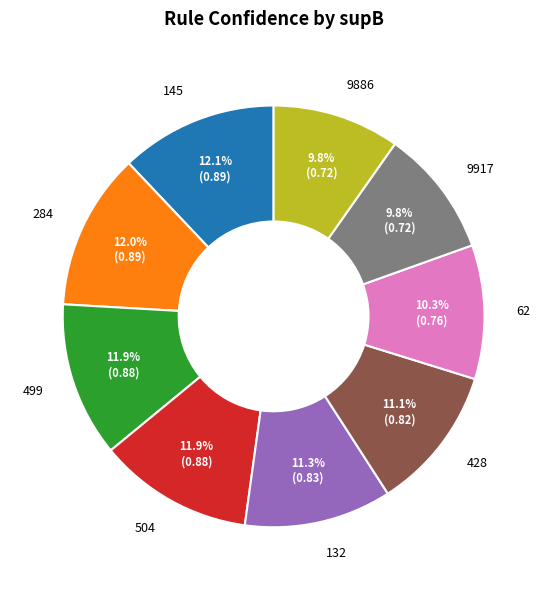

Is there any slice that represents more than half of the pie?

No